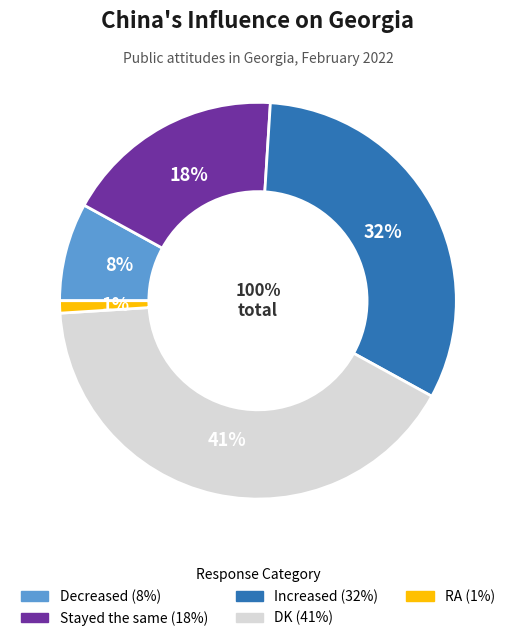

Is there any slice that represents more than half of the pie?

No